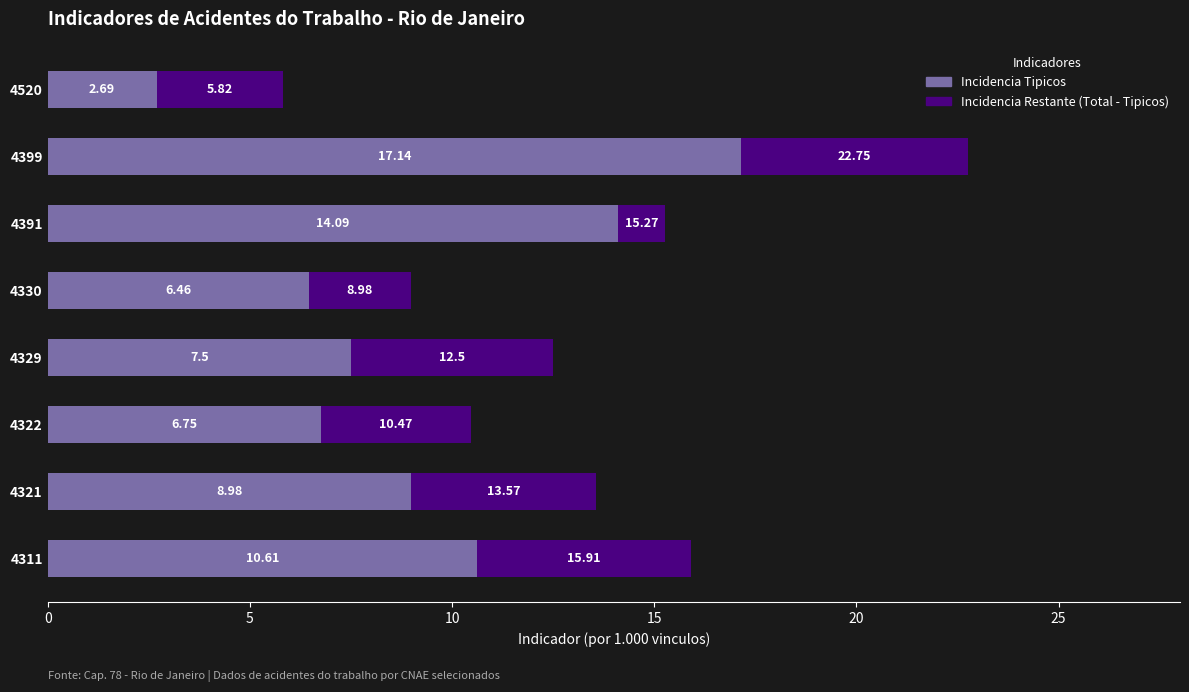

What is the total value across all series at 4311?

15.9